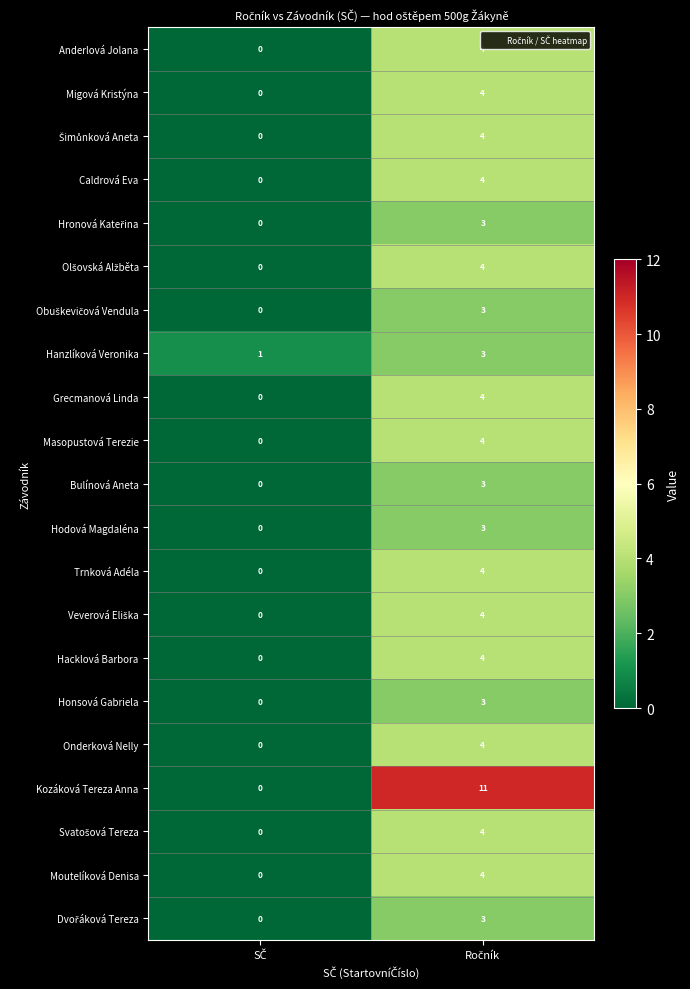

Which series has the largest total across all categories?

Kozáková Tereza Anna